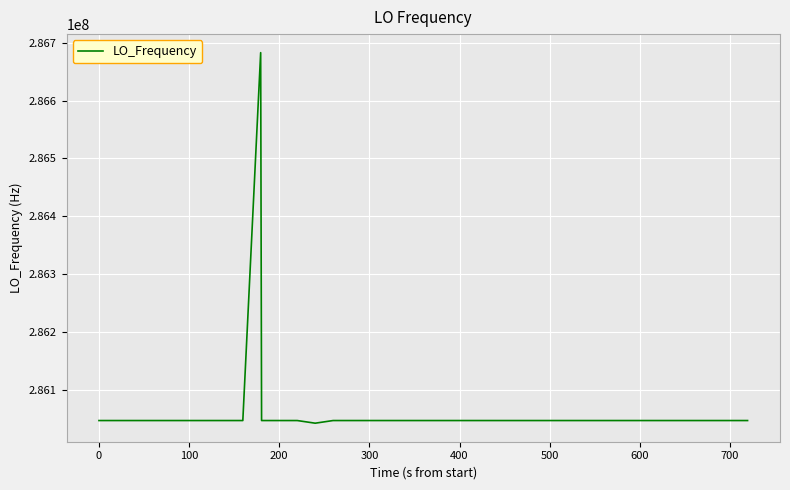

Count the number of categories in the chart.

40